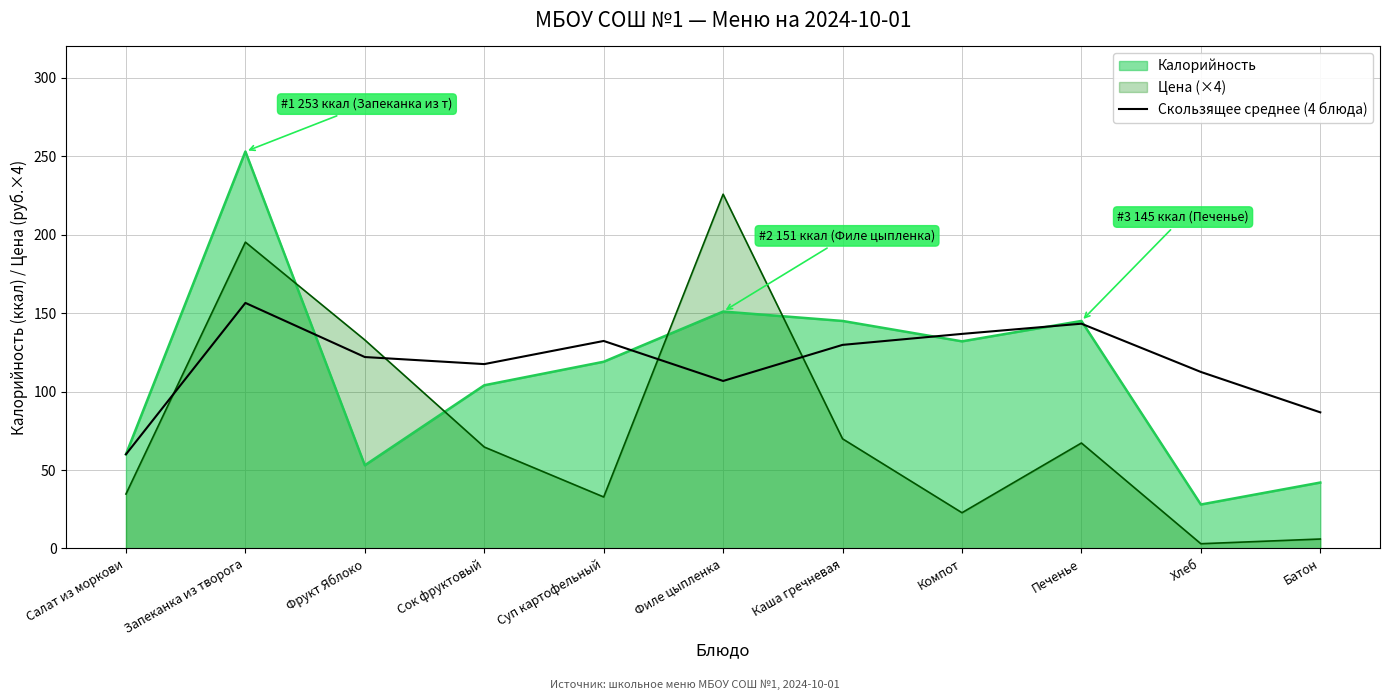

What is the maximum value shown in the chart?

253.0